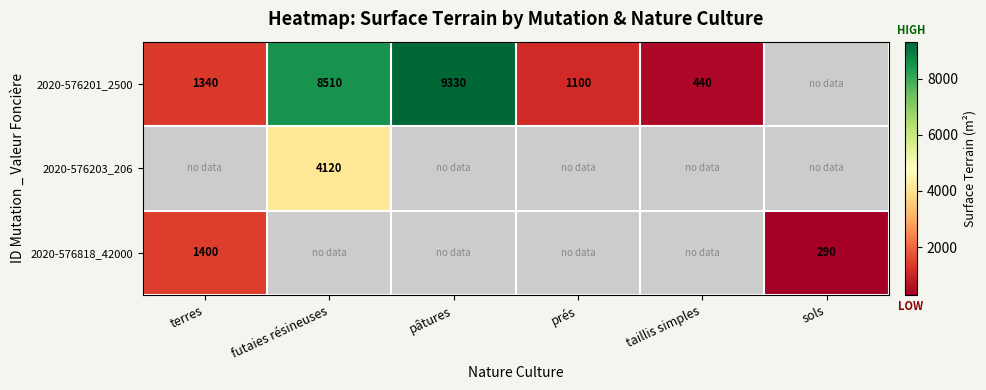

How many categories are shown in the chart?

6